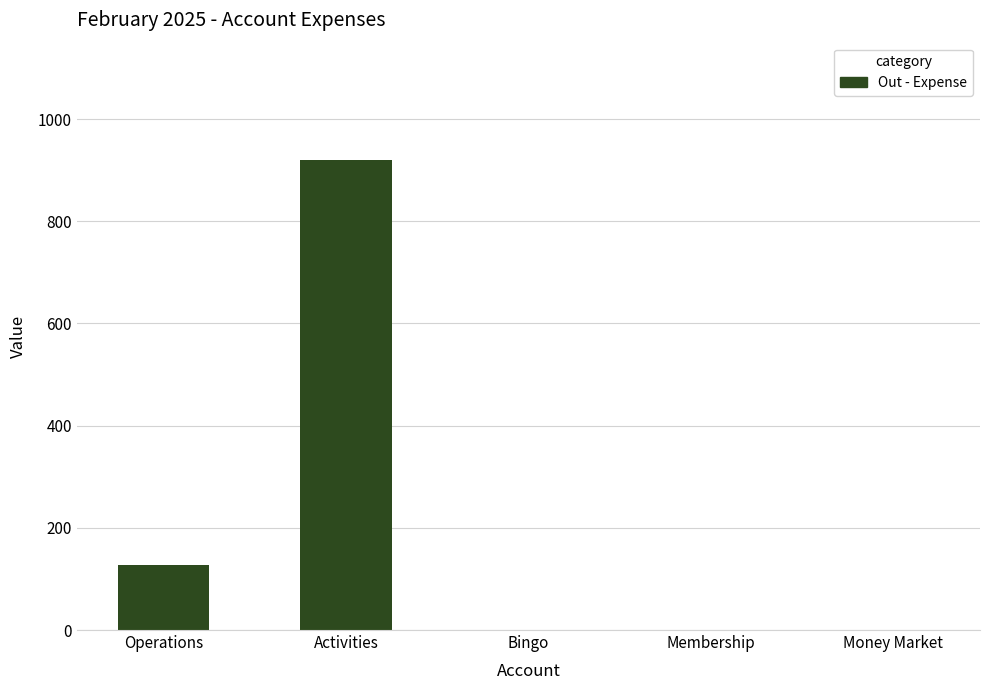

What is the sum of all values?

1046.4